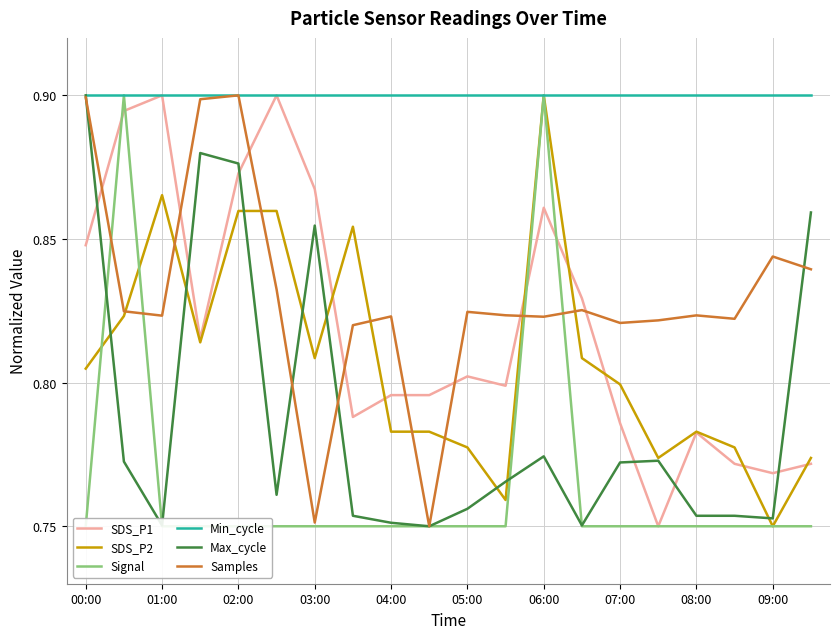

The value of SDS_P2 at 09:00 is 0.5. True or false?

False